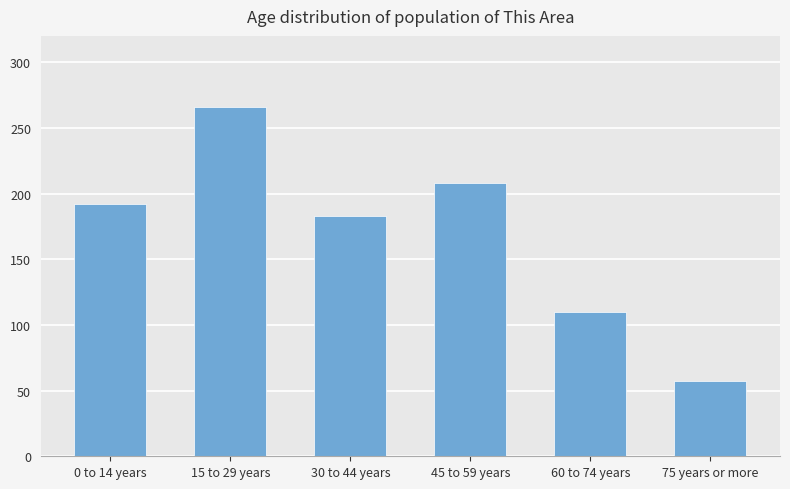

What is the sum of all values?

1016